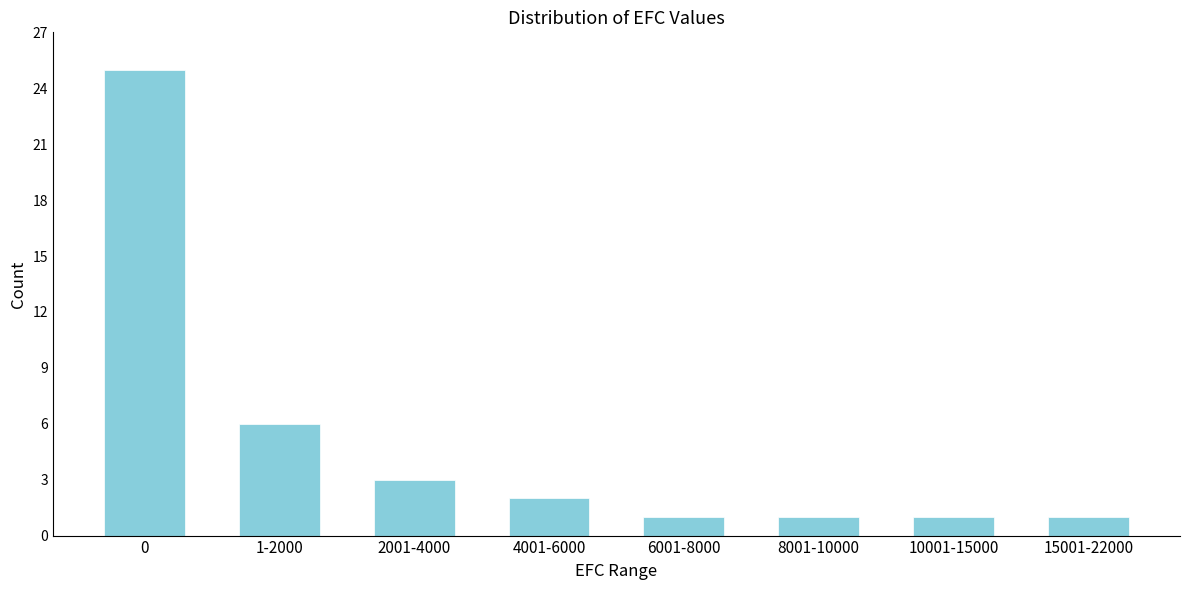

Reading left to right, what are all the values shown in this chart?

0=25	1-2000=6	2001-4000=3	4001-6000=2	6001-8000=1	8001-10000=1	10001-15000=1	15001-22000=1